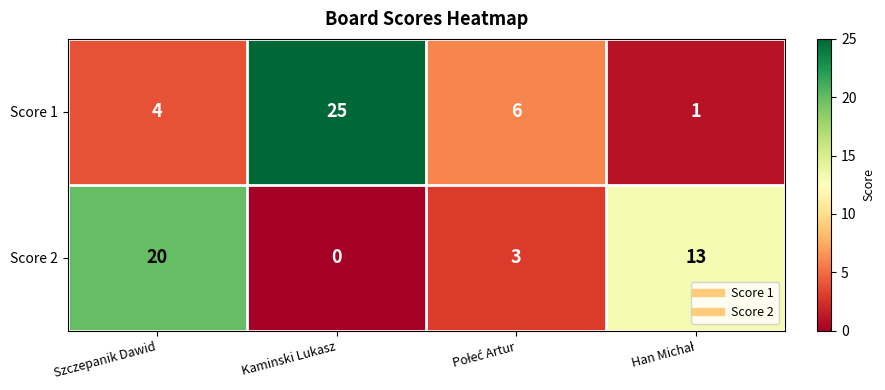

Which series has the widest spread of values?

Score 1